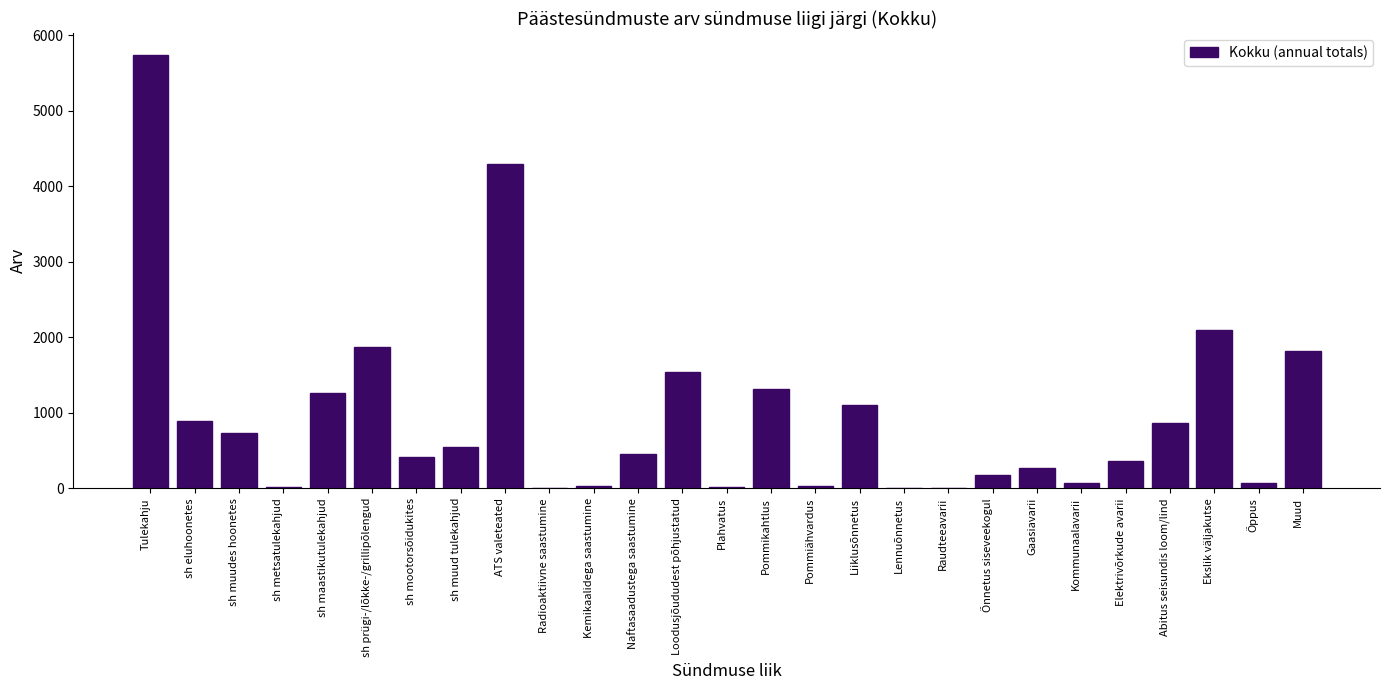

What is the sum of the values at Tulekahju and Elektrivõrkude avarii?

6113